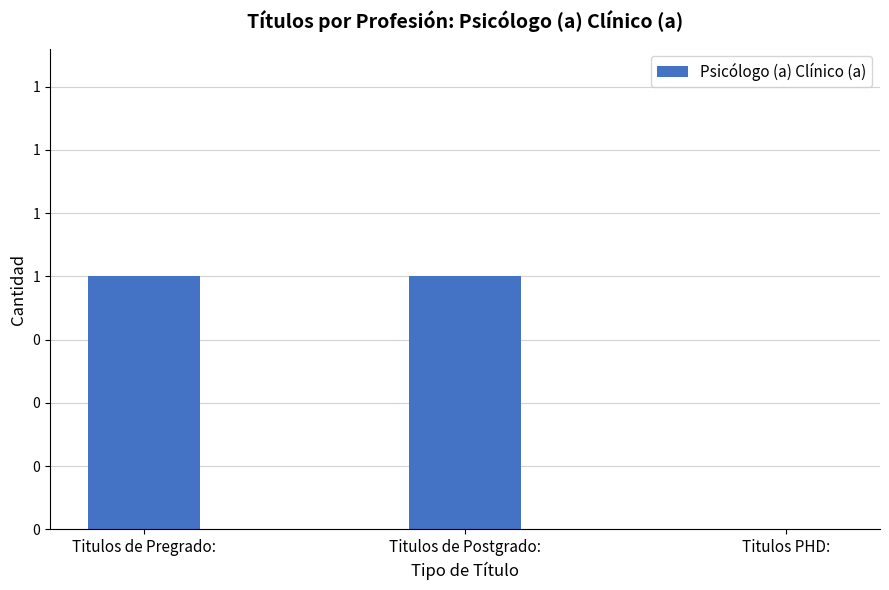

Reading left to right, transcribe all the data shown in this chart.

1	1	0